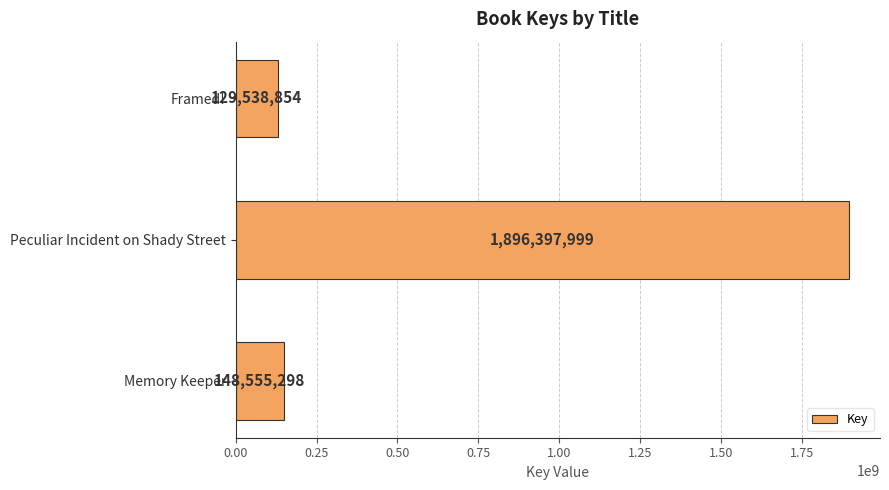

Which category has the highest value across all series?

Peculiar Incident on Shady Street